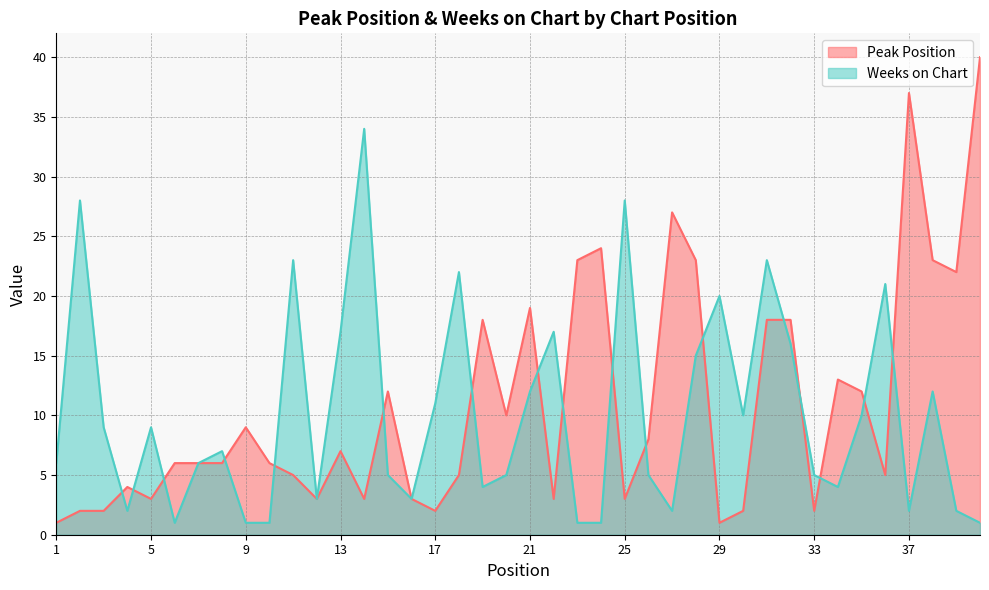

What is the sum of the Peak Position values at 4 and 27?

31